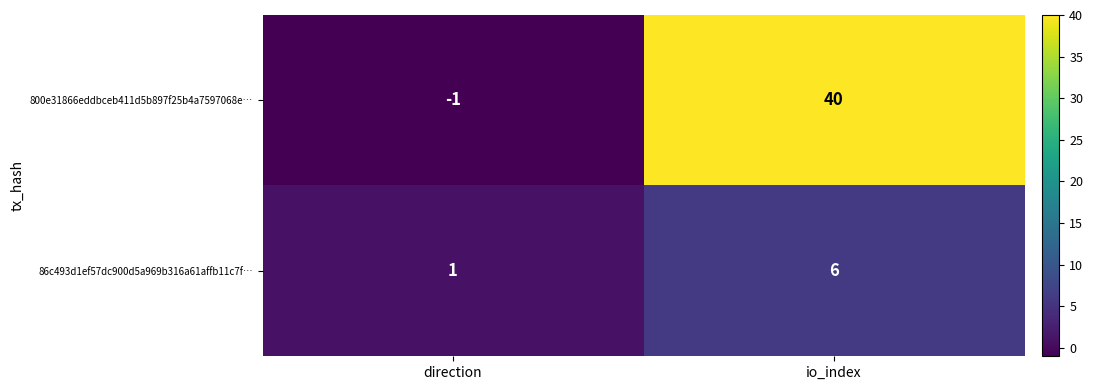

Reading left to right, transcribe all the data shown in this chart.

800e31866eddbceb411d5b897f25b4a7597068e…: -1	40
86c493d1ef57dc900d5a969b316a61affb11c7f…: 1	6